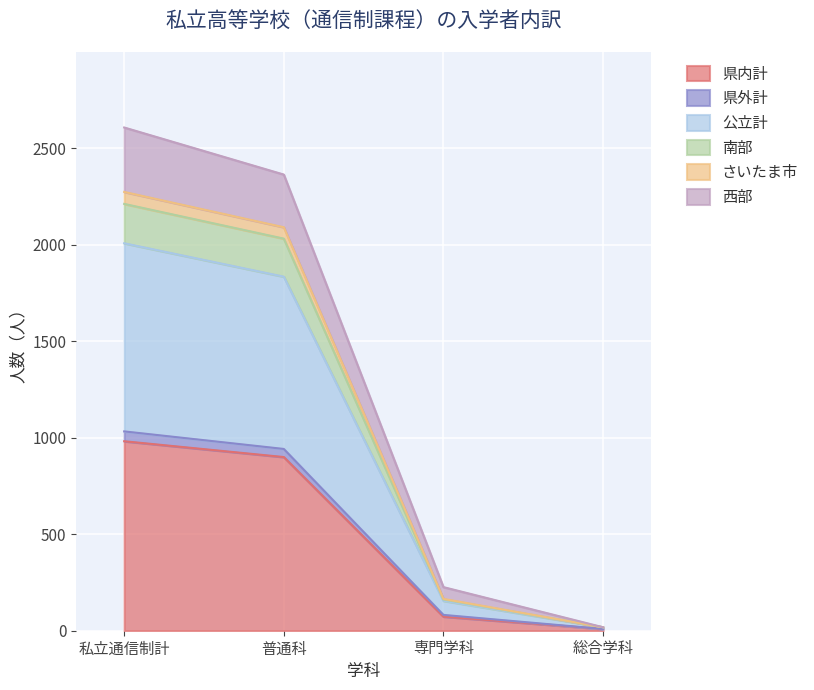

The 県内計 series shows 475 at 私立通信制計. True or false?

False